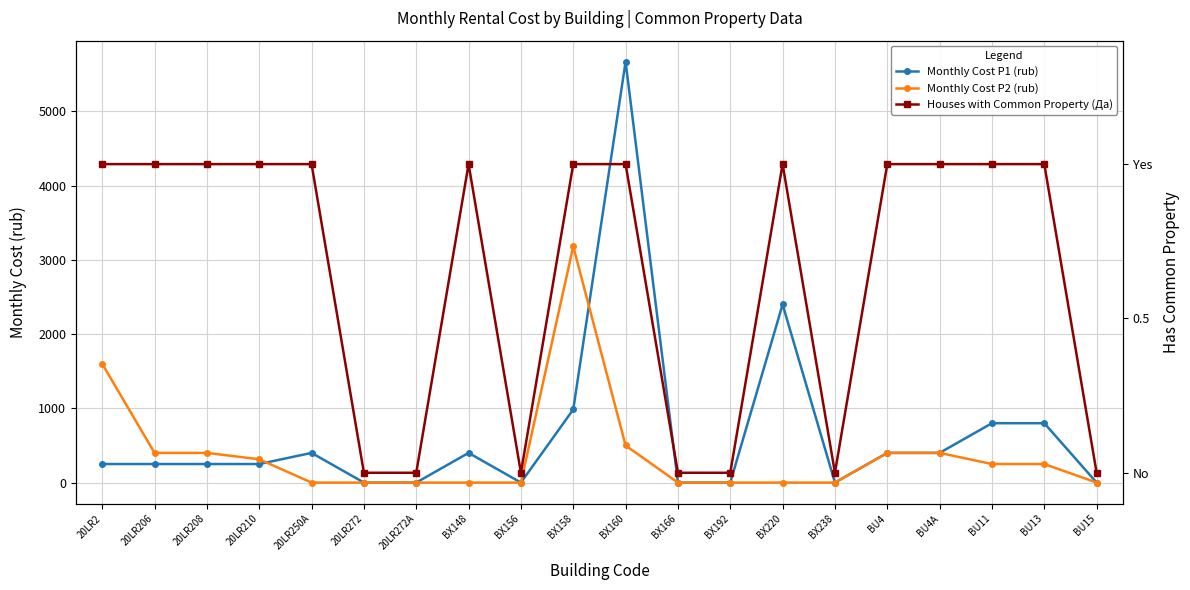

In Monthly Cost P1 (rub), how many points are higher than both neighbors (excluding endpoints)?

4